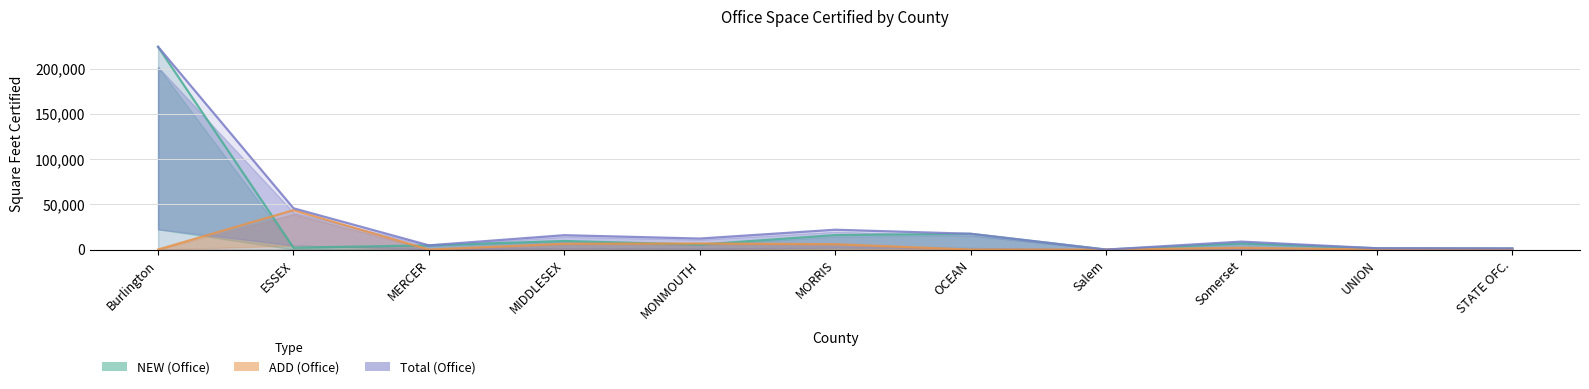

What is the difference between the maximum and minimum values in the NEW (Office) series?

224024